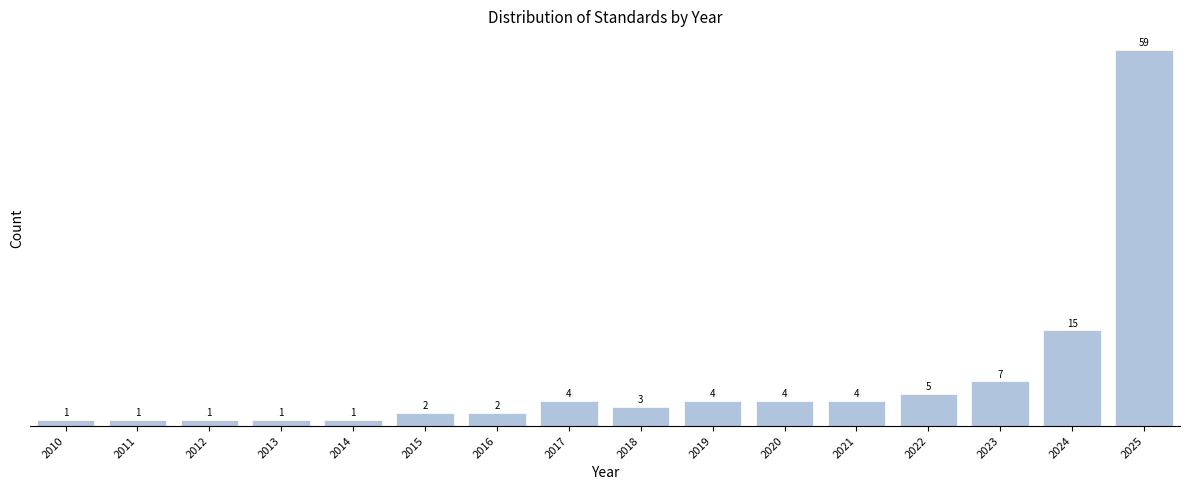

Reading right to left, list all the values displayed in this chart.

59	15	7	5	4	4	4	3	4	2	2	1	1	1	1	1